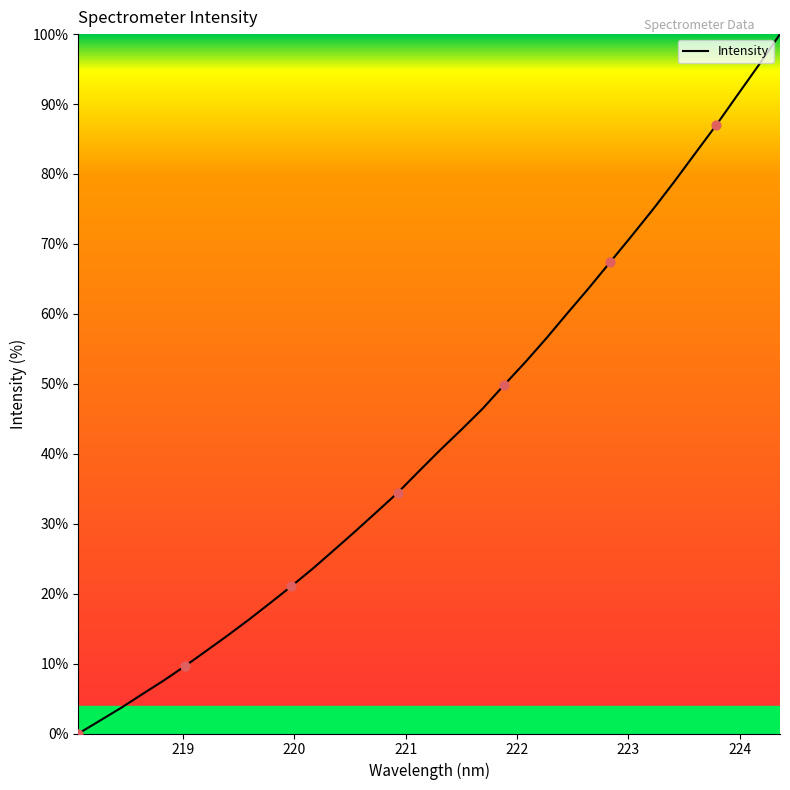

What is the difference between the maximum and minimum values?

100.0